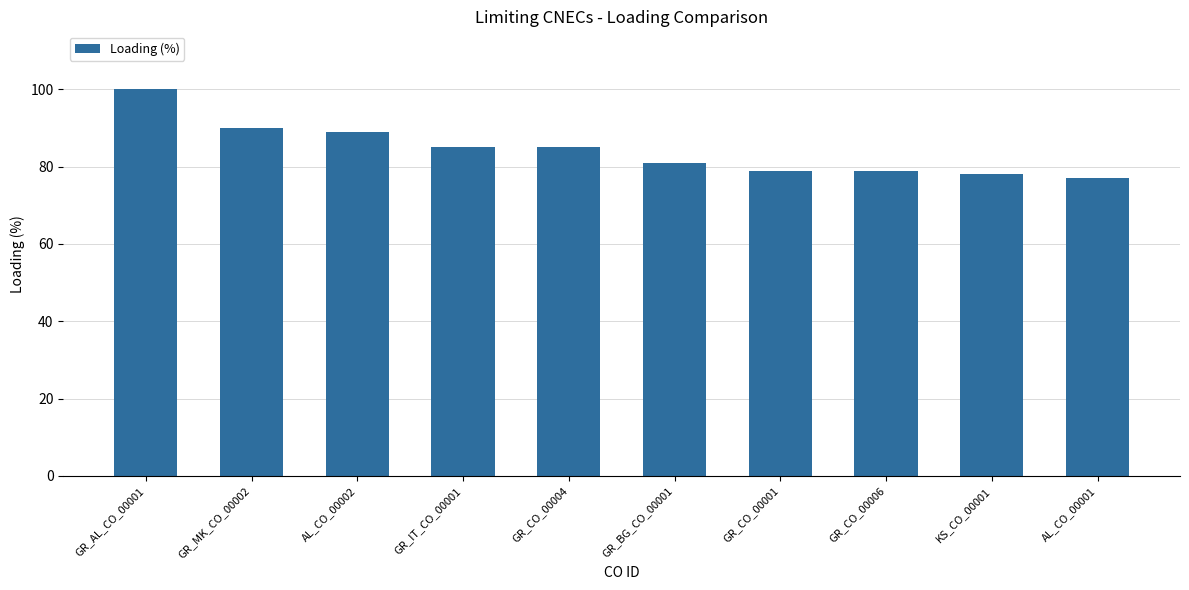

What is the difference between the maximum and minimum values?

23